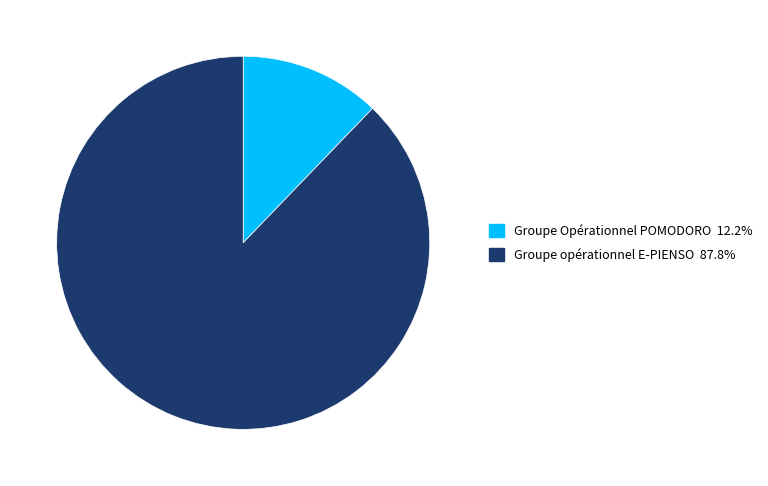

Is the sum of Groupe Opérationnel POMODORO and Groupe opérationnel E-PIENSO greater than half?

Yes